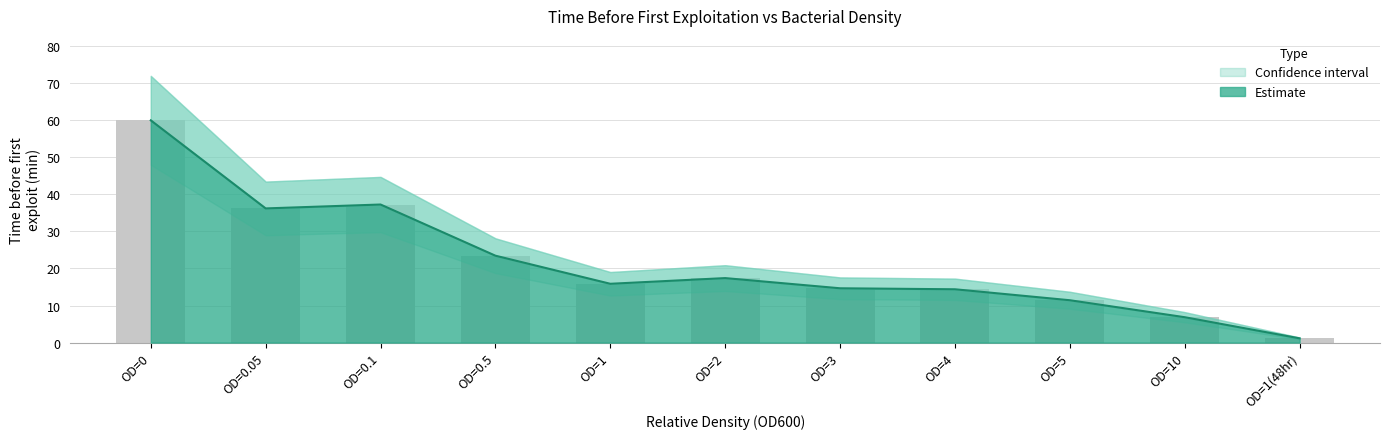

Which category has the lowest value in the Estimate series?

OD=1(48hr)